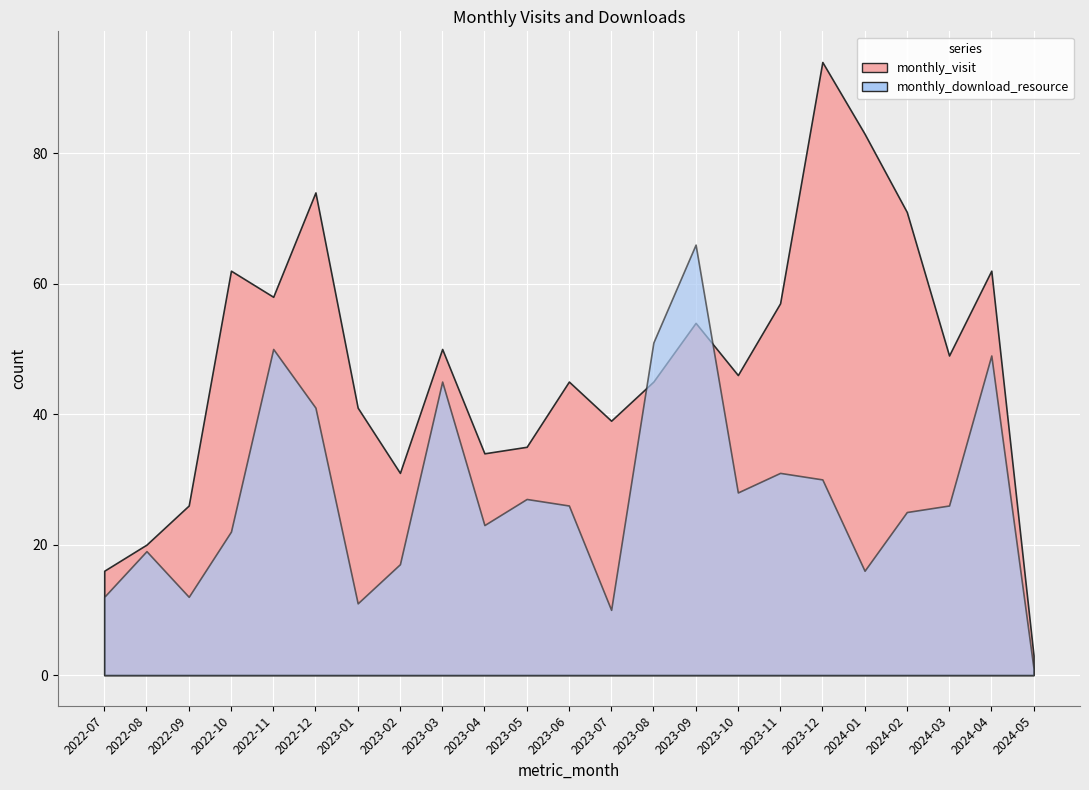

True or false: monthly_visit has more than 2 points higher than both neighbors.

True